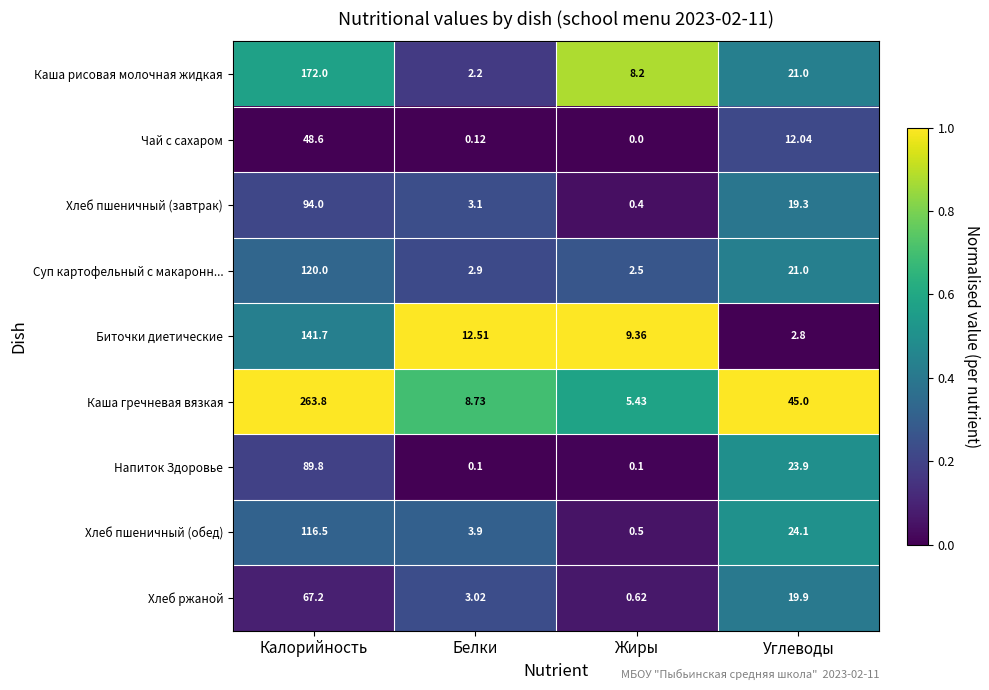

Is the value of Суп картофельный с макаронн... at Углеводы greater than the value of Каша гречневая вязкая at Калорийность?

No